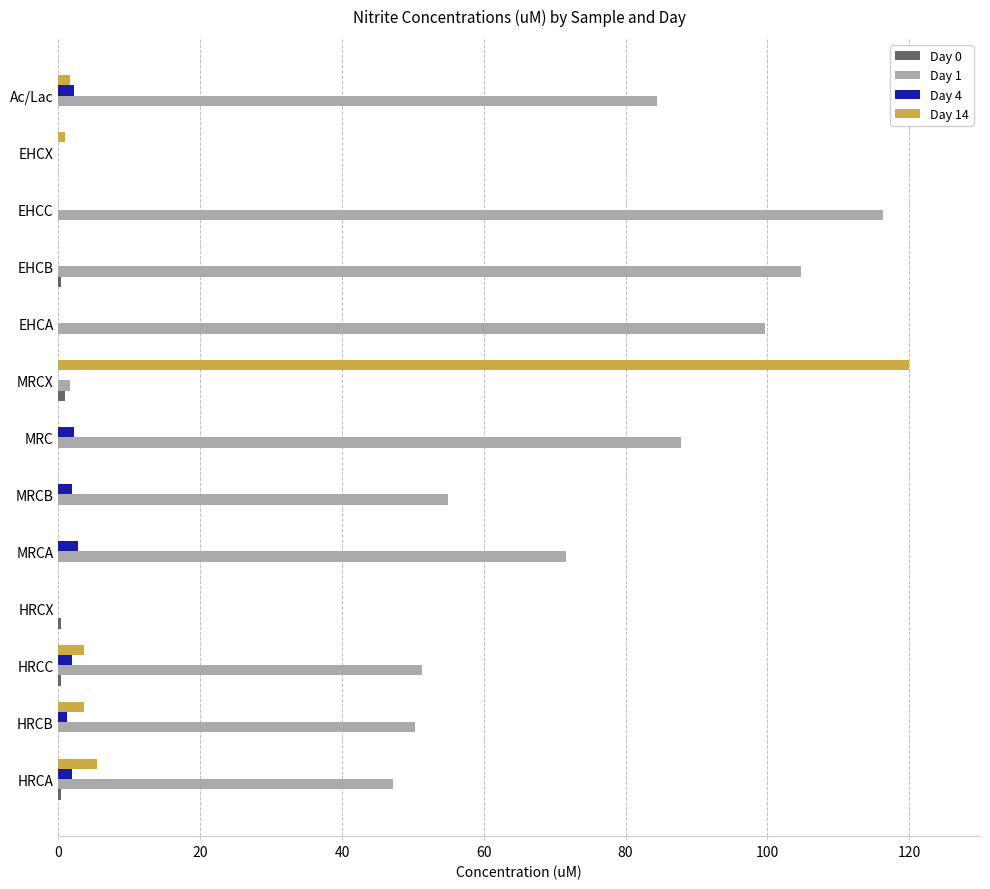

Which series has the largest total across all categories?

Day 1